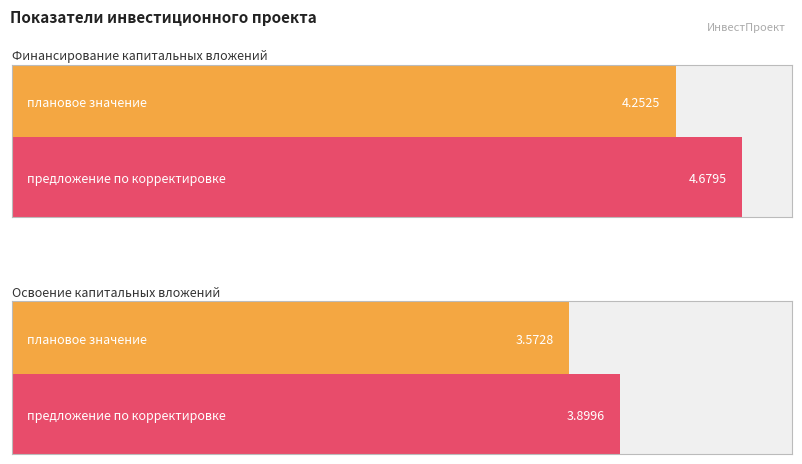

What value does the плановое значение series have at Финансирование капитальных вложений?

4.3